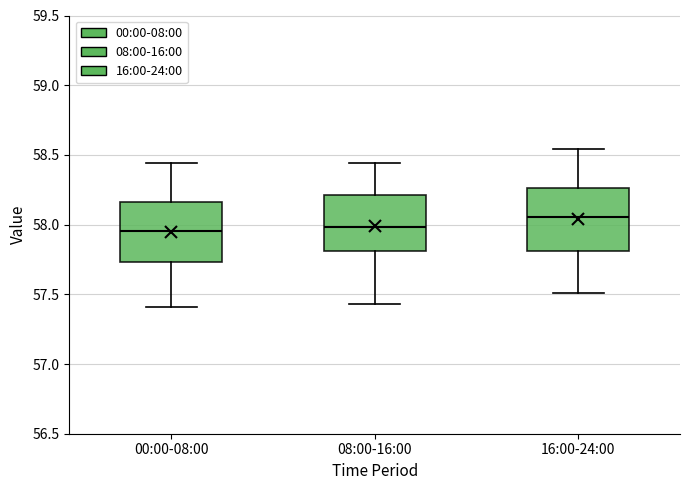

Reading left to right, read every box against the y-axis: the position of its median line, the range the box covers, and the ends of its whiskers. The values are not printed on the chart, so give them approximately, as read against the axis.

00:00-08:00: median 57.95, box 57.75 to 58.15, whiskers 57.40 to 58.45
08:00-16:00: median 58.00, box 57.80 to 58.20, whiskers 57.45 to 58.45
16:00-24:00: median 58.05, box 57.80 to 58.25, whiskers 57.50 to 58.55